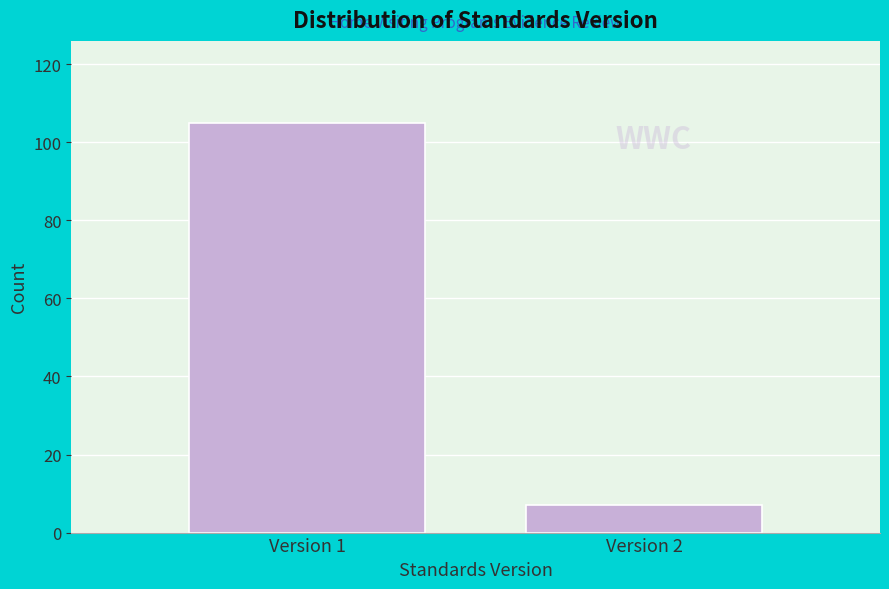

Reading left to right, extract all data points from this chart.

Version 1=105	Version 2=7